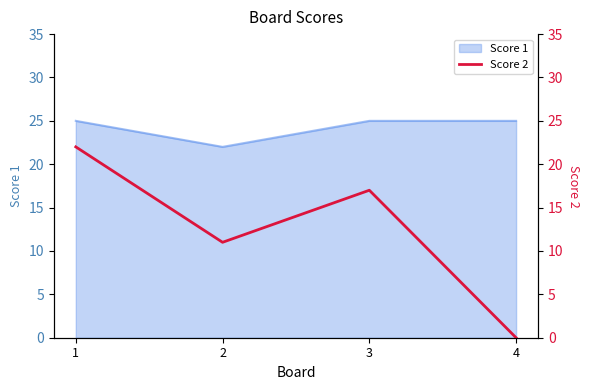

What is the lowest value of the Score 1 series?

22